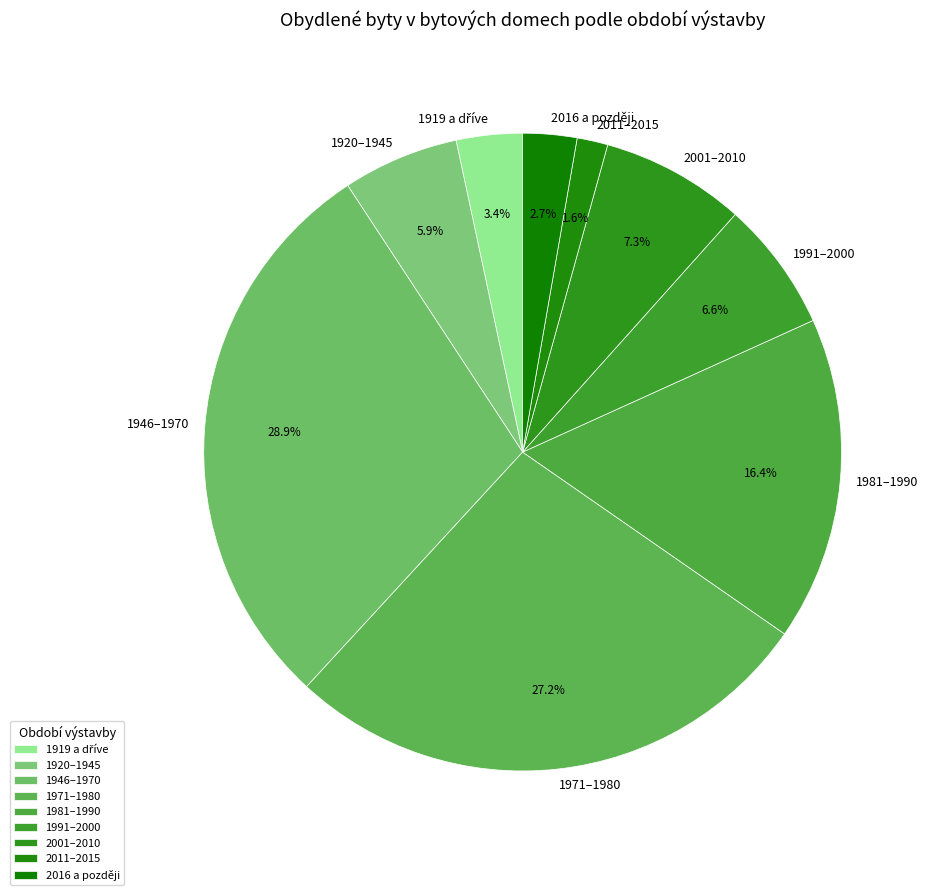

True or false: 1971–1980 accounts for 27% of the total.

True